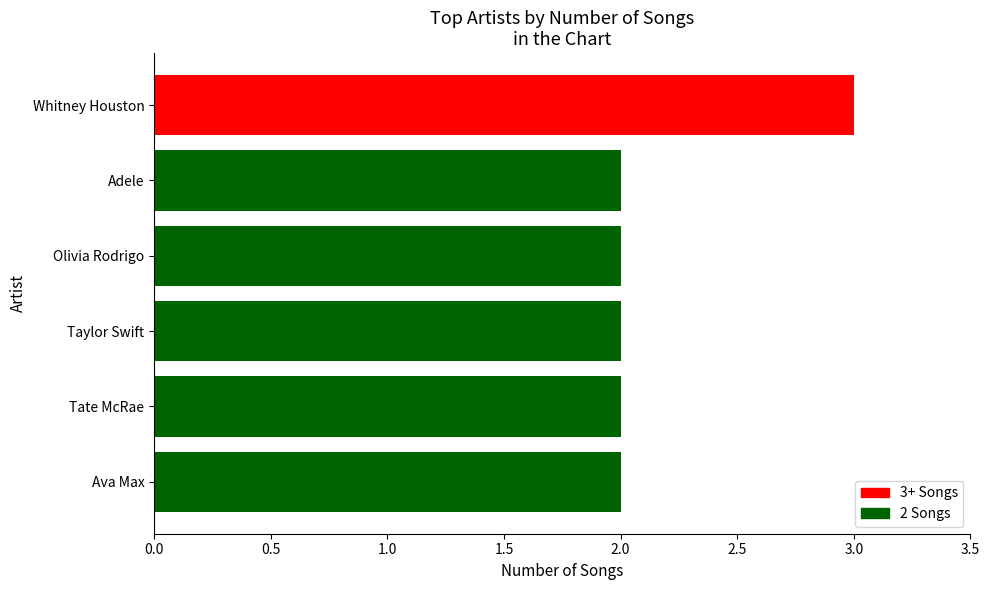

What is the maximum value shown in the chart?

3